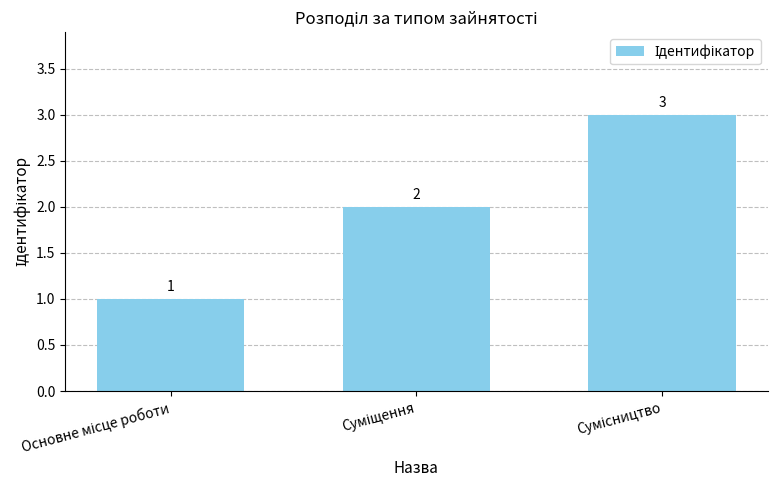

What is the value of the 3rd bar from the left?

3